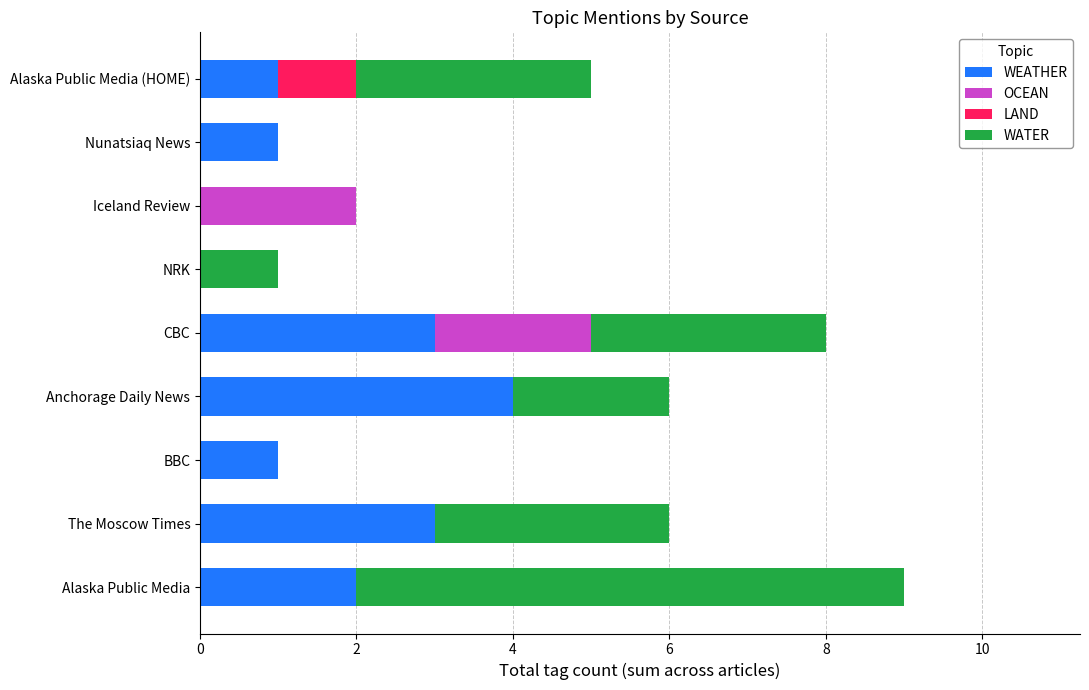

The WEATHER series shows 3 at Alaska Public Media. True or false?

False